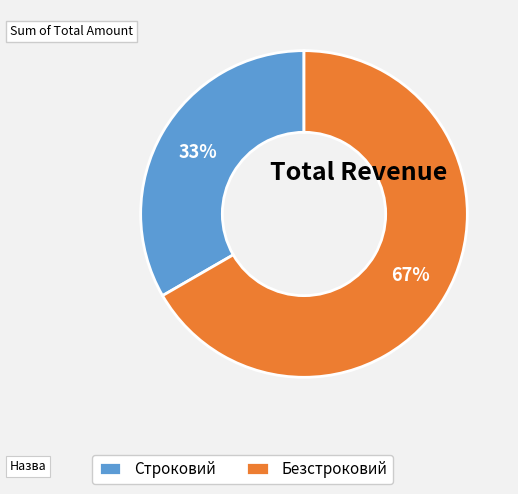

What percentage is the Строковий slice, to the nearest percent?

33%